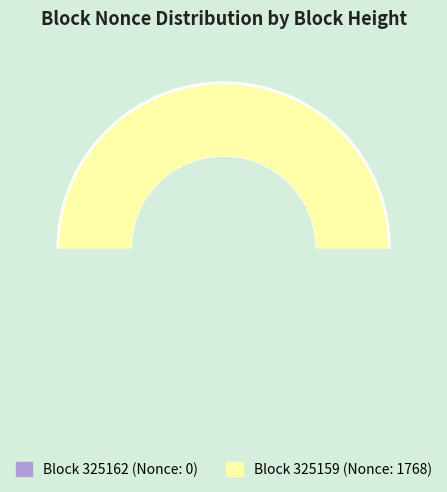

Do 325162 and 325159 together represent more than half of the pie?

Yes